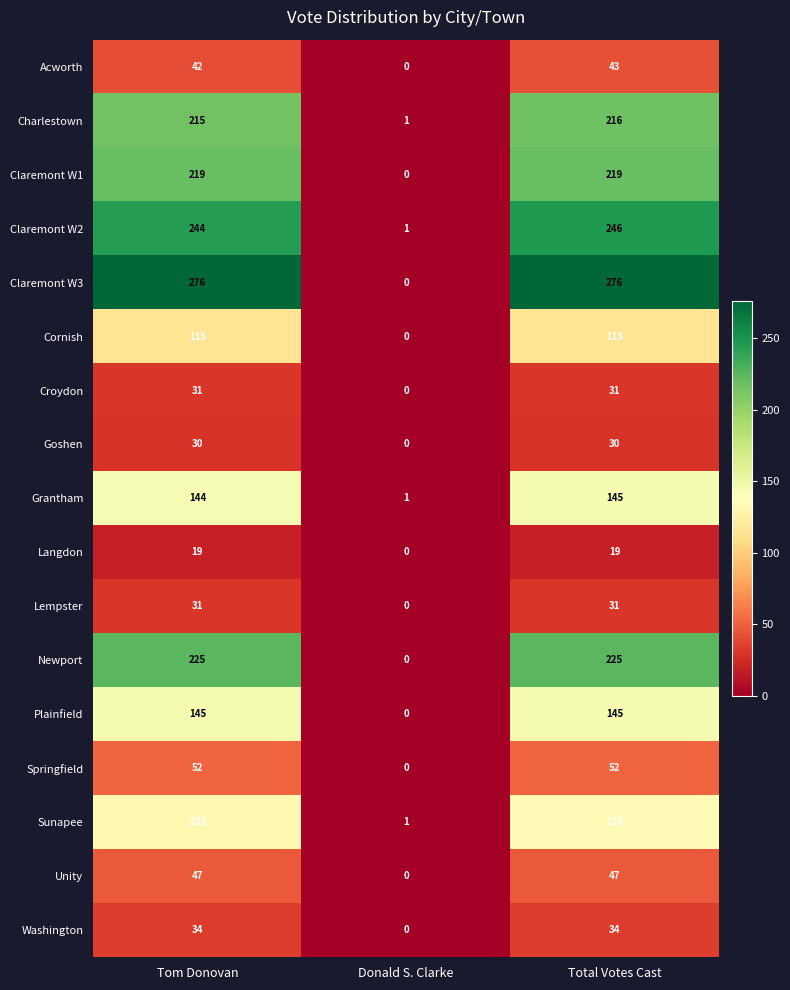

The value of Cornish at Total Votes Cast is 33. True or false?

False